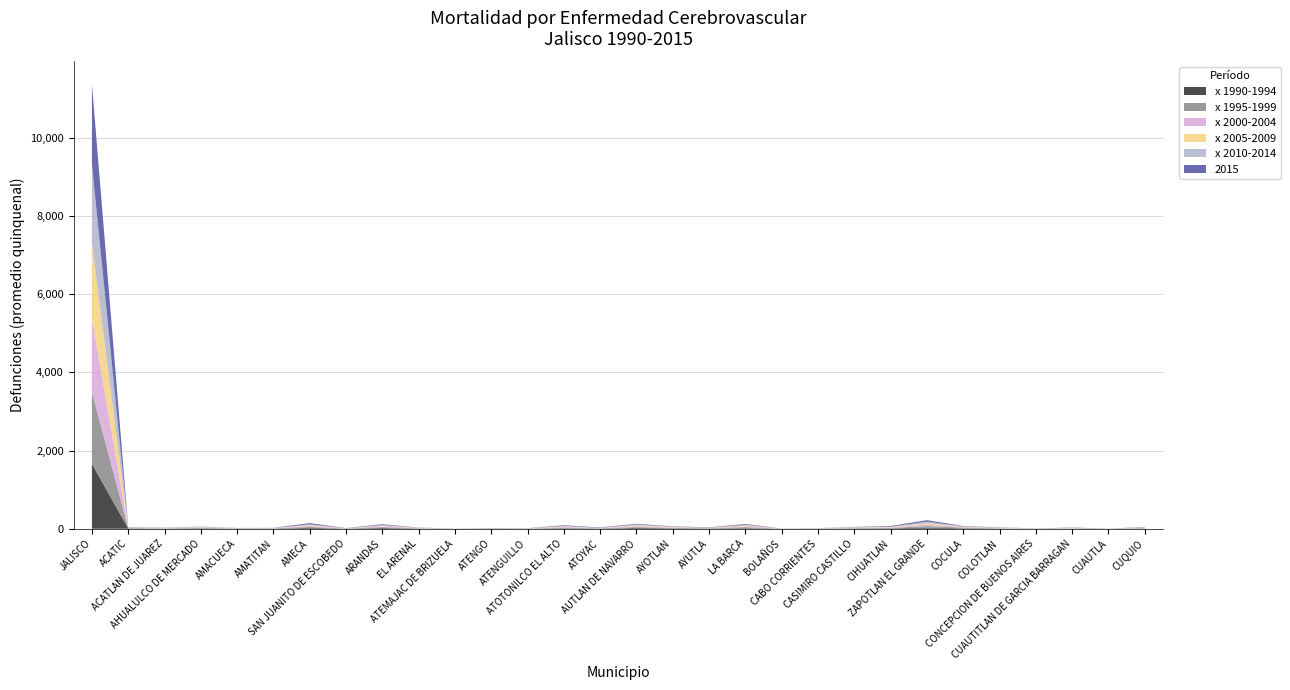

Reading right to left, what are all the values shown in this chart?

x 1990-1994: 6.4	0.6	4.4	2.2	5.2	12.4	29.0	9.8	7.0	3.8	0.8	15.4	6.2	12.2	21.0	4.6	13.2	1.8	4.4	0.8	4.8	19.6	2.6	22.2	3.8	4.0	9.6	3.0	7.8	1658.2
x 1995-1999: 8.4	0.8	3.0	3.8	4.0	15.4	38.4	9.4	7.8	1.8	0.6	25.0	5.8	9.4	20.0	5.6	15.0	2.4	2.4	1.2	5.6	19.4	2.6	24.2	4.6	2.8	11.8	7.0	8.2	1831.4
x 2000-2004: 5.8	1.6	3.8	2.2	6.2	12.2	37.8	9.8	7.2	2.2	0.4	18.6	5.4	9.6	24.4	4.2	15.2	1.8	4.6	2.8	5.4	22.8	2.2	23.8	3.0	4.2	8.6	5.4	8.0	1882.4
x 2005-2009: 6.6	1.8	5.2	3.0	5.0	10.0	35.8	11.8	8.2	3.2	0.8	21.2	5.0	11.4	23.2	5.4	13.6	2.6	2.0	0.8	5.2	17.2	2.6	20.0	4.2	2.2	9.6	5.0	7.8	1937.4
x 2010-2014: 5.2	1.4	4.8	1.0	7.8	10.0	41.4	12.0	9.4	3.0	1.0	21.2	7.0	10.8	21.2	3.8	15.6	3.6	2.6	1.0	4.8	16.8	2.6	23.8	1.8	3.8	7.2	6.2	6.0	2016.8
2015: 9.0	1.0	8.0	0.0	6.0	10.0	37.0	17.0	6.0	2.0	2.0	19.0	7.0	8.0	16.0	10.0	16.0	3.0	2.0	1.0	4.0	20.0	4.0	30.0	5.0	3.0	6.0	3.0	6.0	2050.0